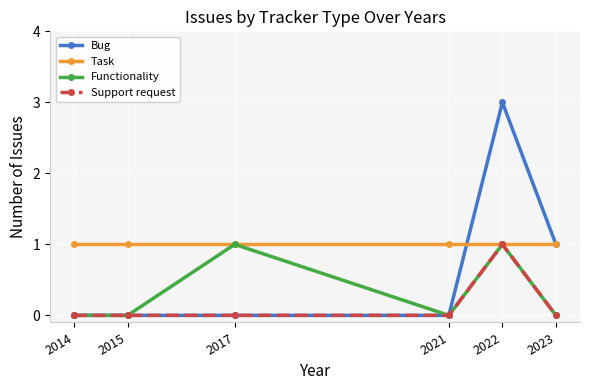

Is it true that Support request equals 0 at 2023?

True